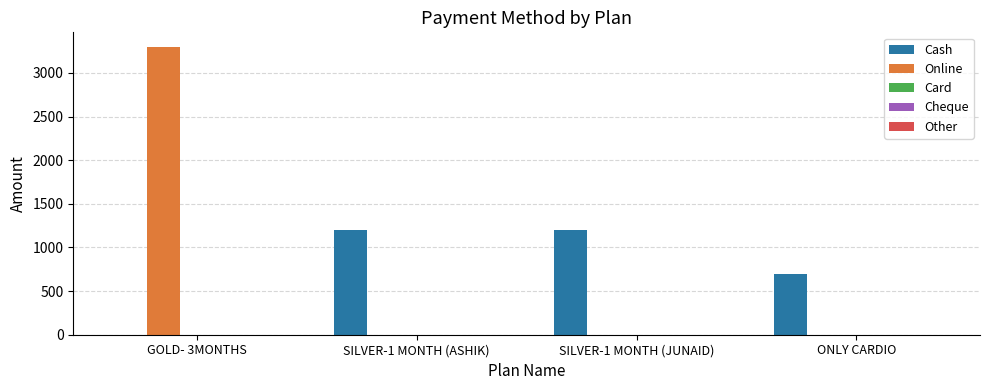

At which category is the sum across all series the highest?

GOLD- 3MONTHS